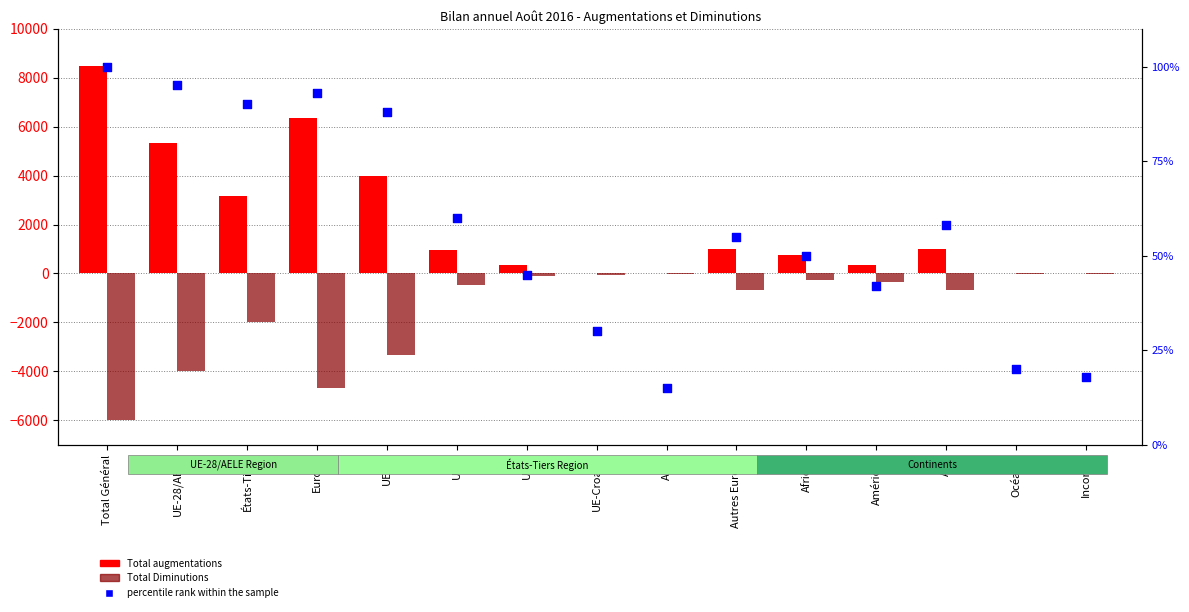

Which series has the largest total across all categories?

Total augmentations